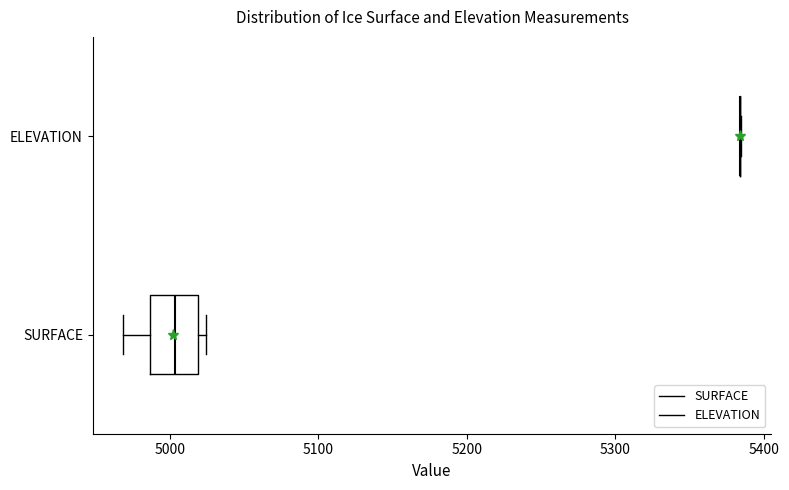

Reading bottom to top, read every box against the x-axis: the position of its median line, the range the box covers, and the ends of its whiskers. The values are not printed on the chart, so give them approximately, as read against the axis.

SURFACE: median 5000, box 4990 to 5020, whiskers 4970 to 5020 (just right of the box's right edge)
ELEVATION: box collapsed to a line at 5380, whiskers 5380 to 5380